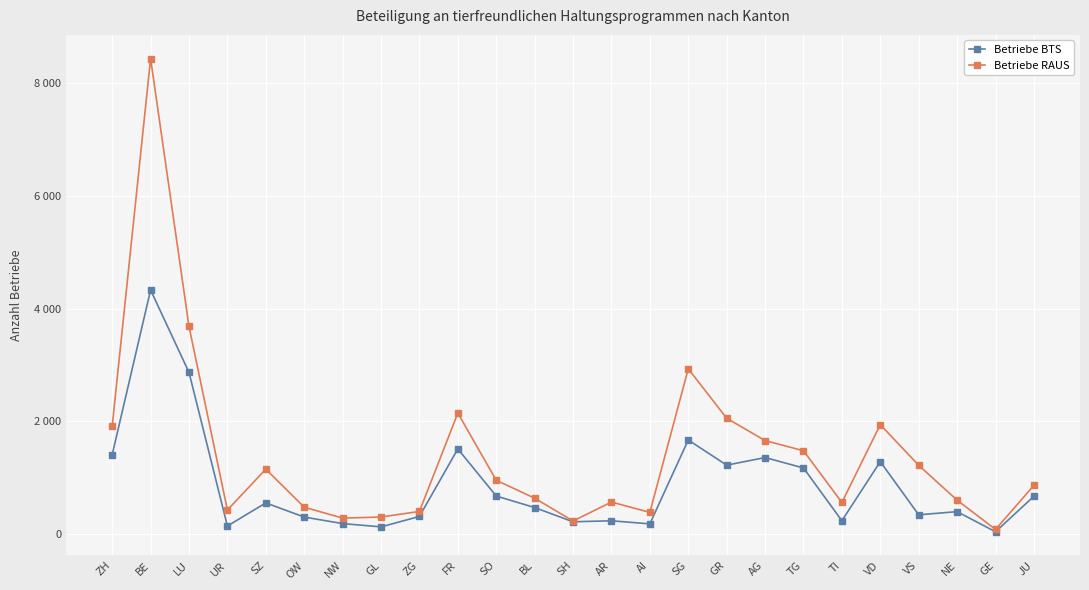

What is the average value of the Betriebe BTS series?

876